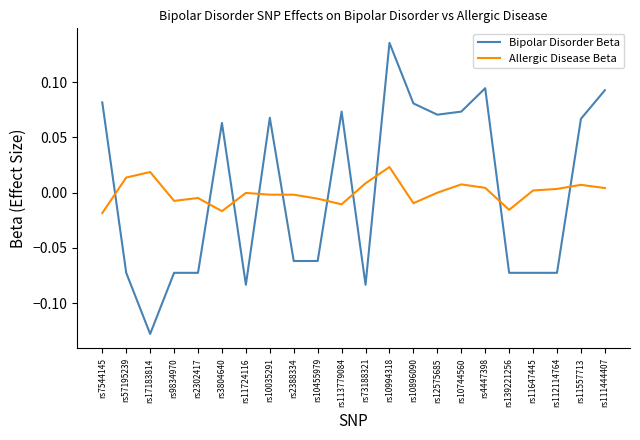

Which series has the largest range (max minus min)?

Bipolar Disorder Beta